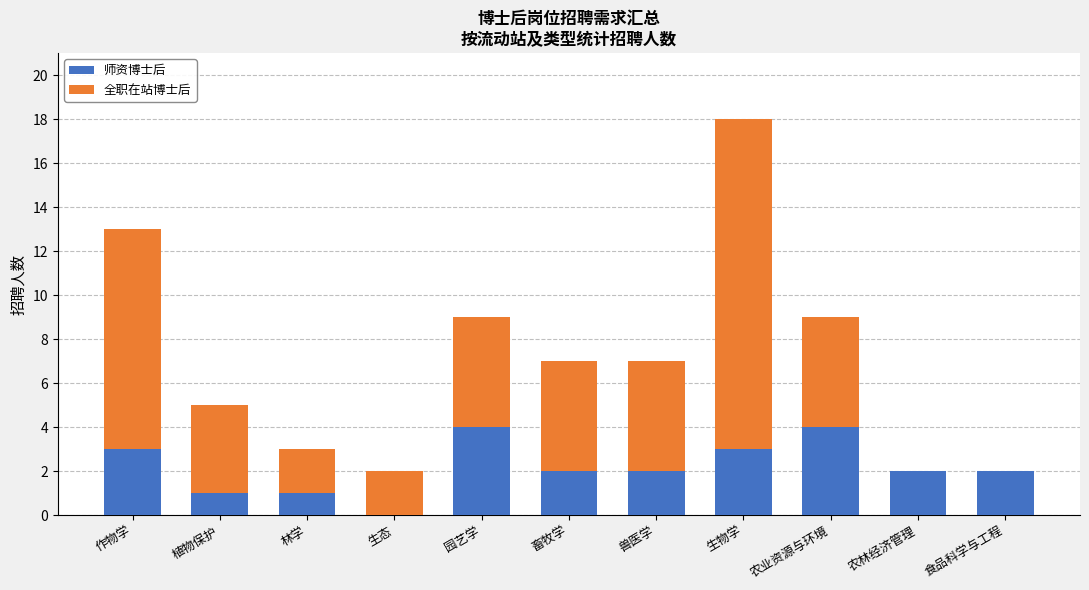

At which category is the sum across all series the highest?

生物学